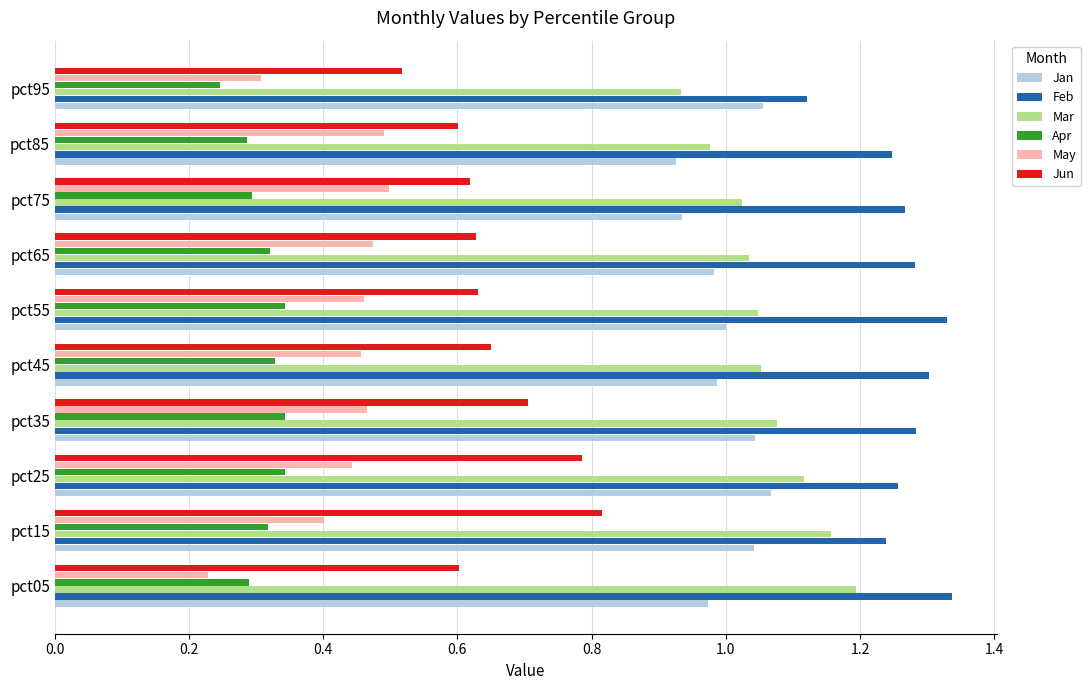

Rank the series by their maximum value, from lowest to highest.

Apr, May, Jun, Jan, Mar, Feb